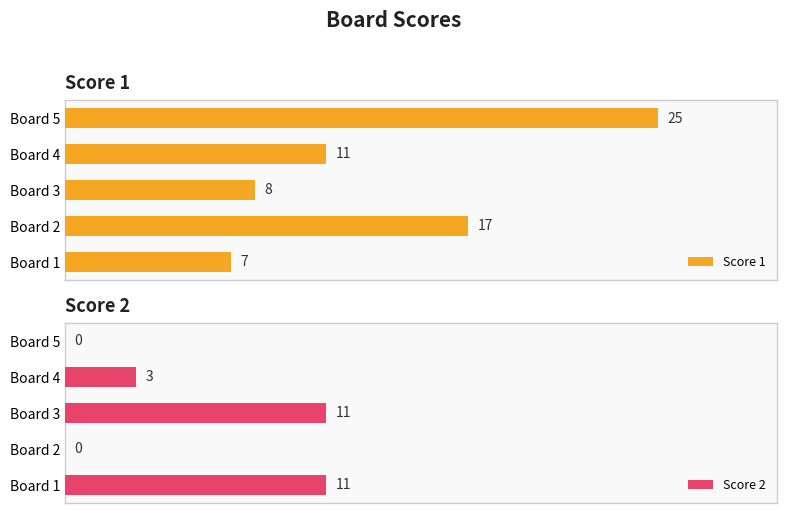

Which category has the lowest value across all series?

Board 2